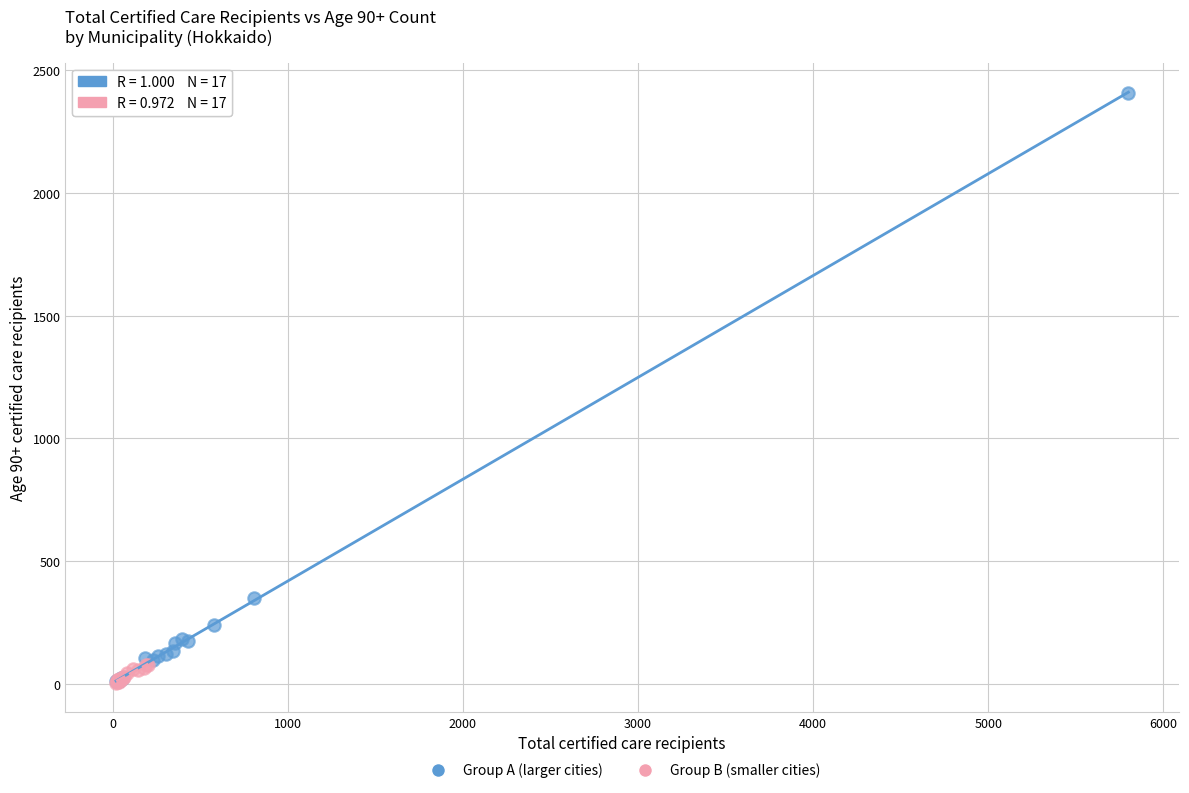

Which series has the largest Y range (max minus min)?

Group A (larger cities)